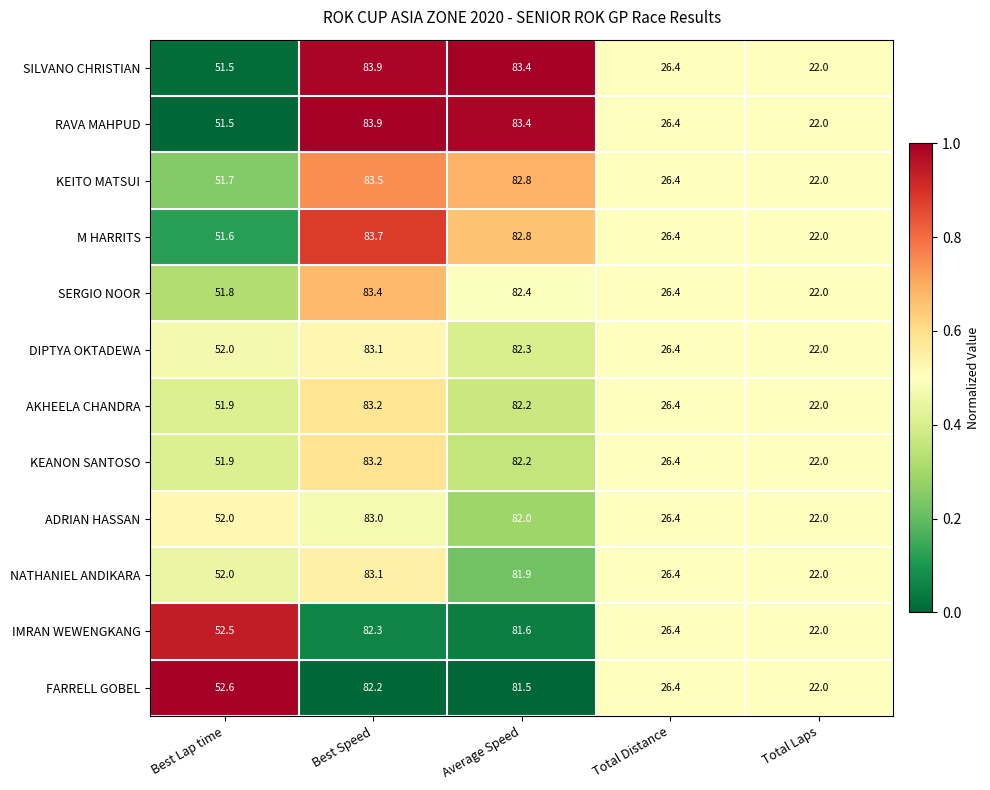

Where is NATHANIEL ANDIKARA nearest to the value 52?

Best Lap time